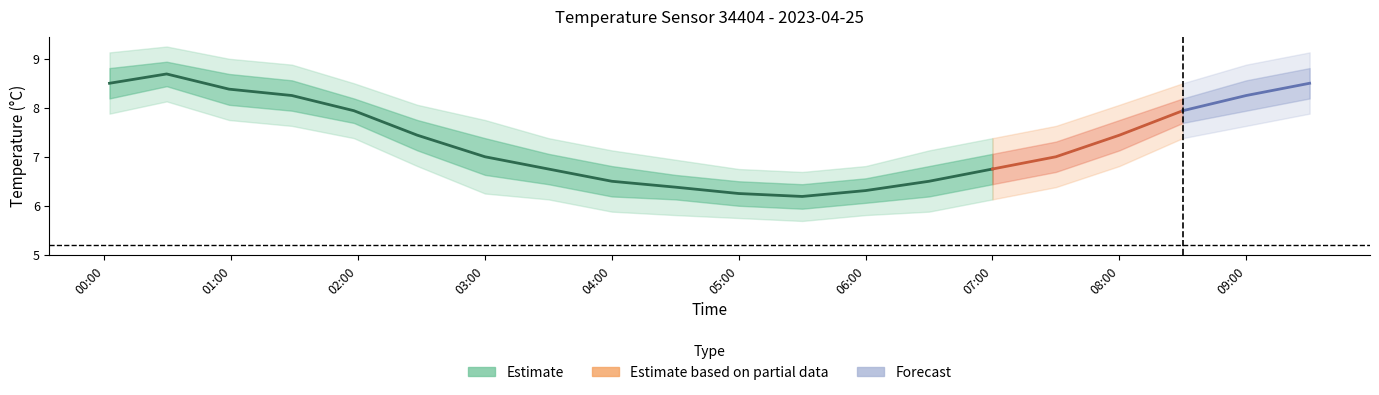

Approximately how many times larger is the value at 12 compared to 00:00?

0.7